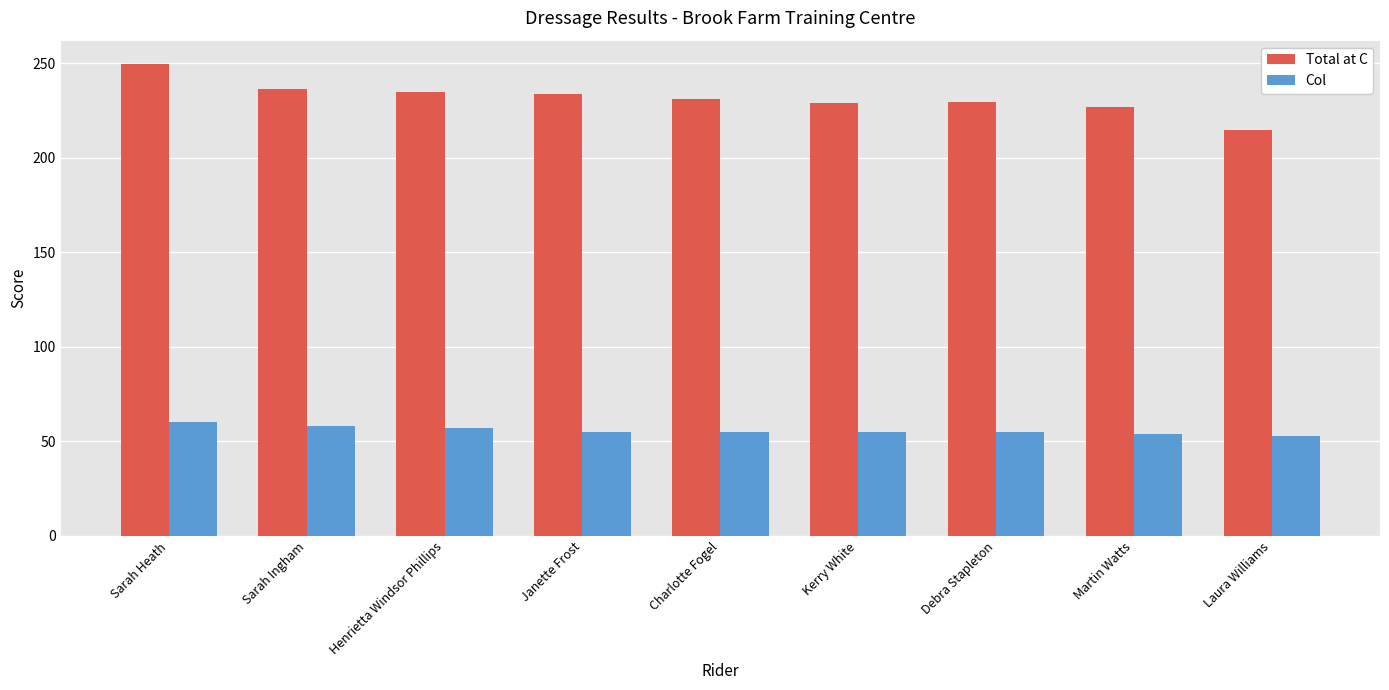

The Col series shows 76.5 at Debra Stapleton. True or false?

False